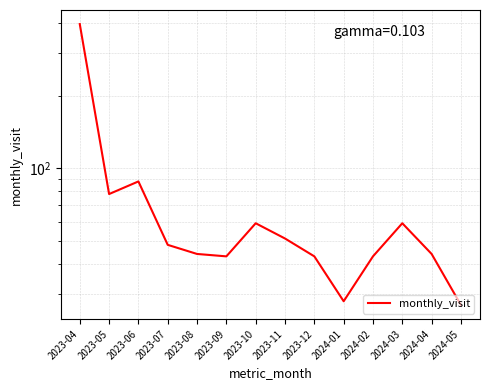

What is the change in value from 2023-04 to 2024-02?

-353